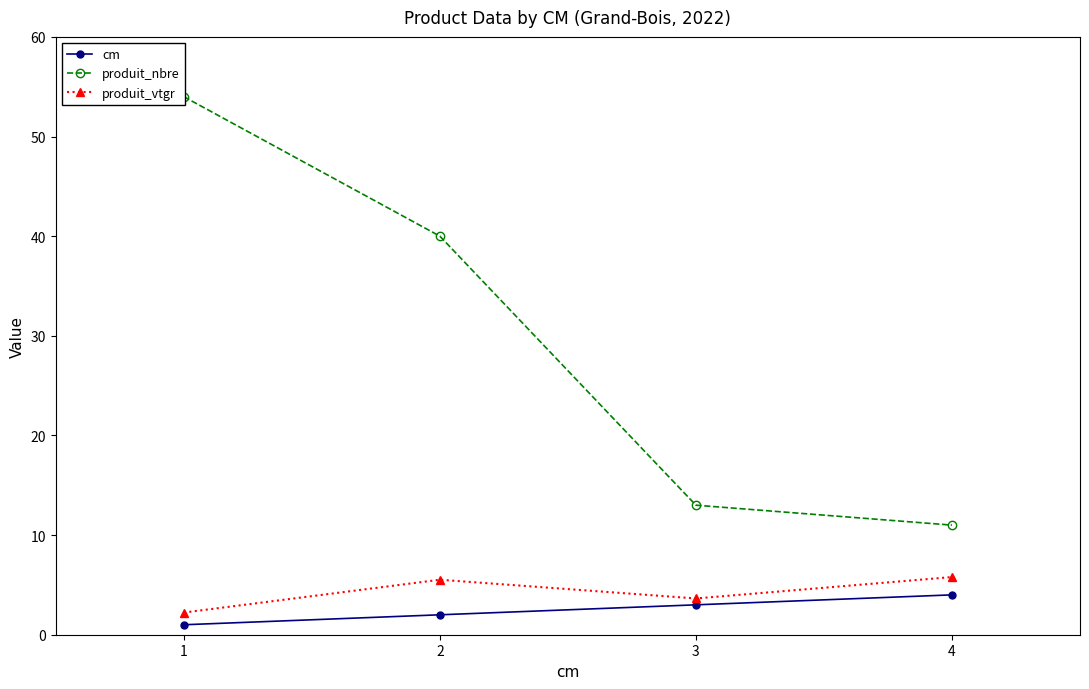

What is the total value across all series at 4?

20.8